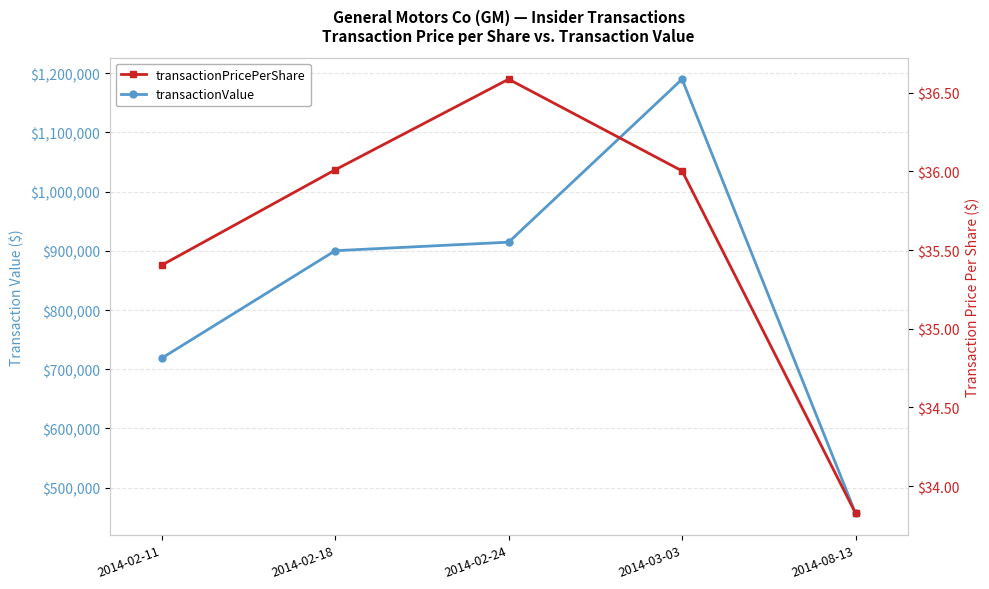

At which category does transactionPricePerShare reach its first local peak?

2014-02-24